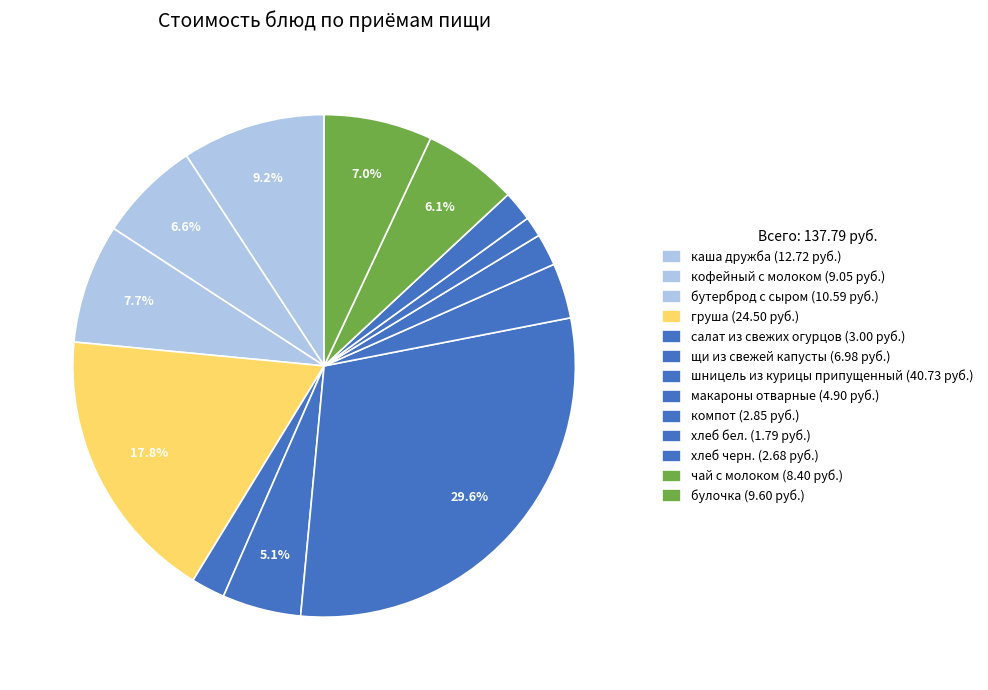

Count the number of slices in the pie.

13